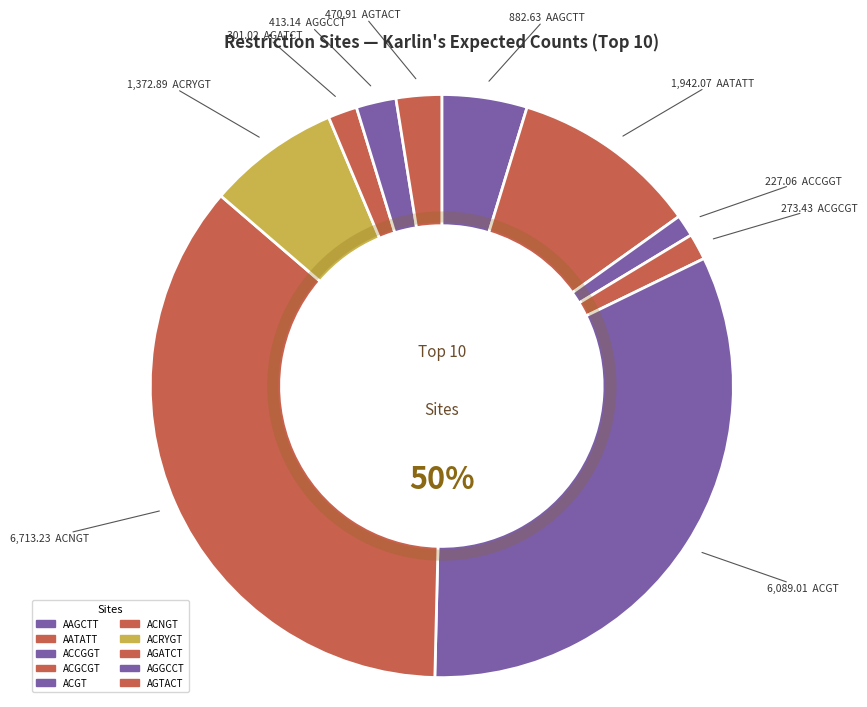

Which category has the smallest portion of the pie?

ACCGGT